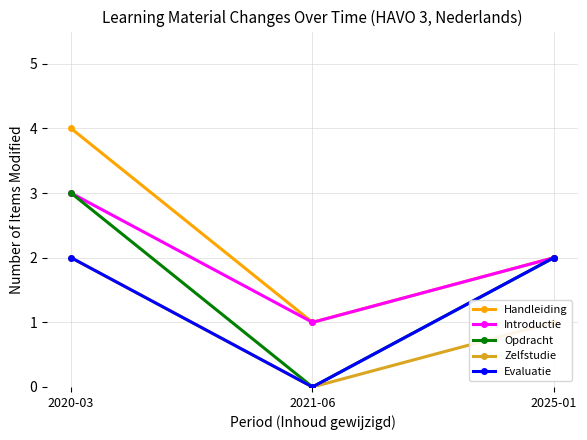

Which series has the largest total across all categories?

Handleiding